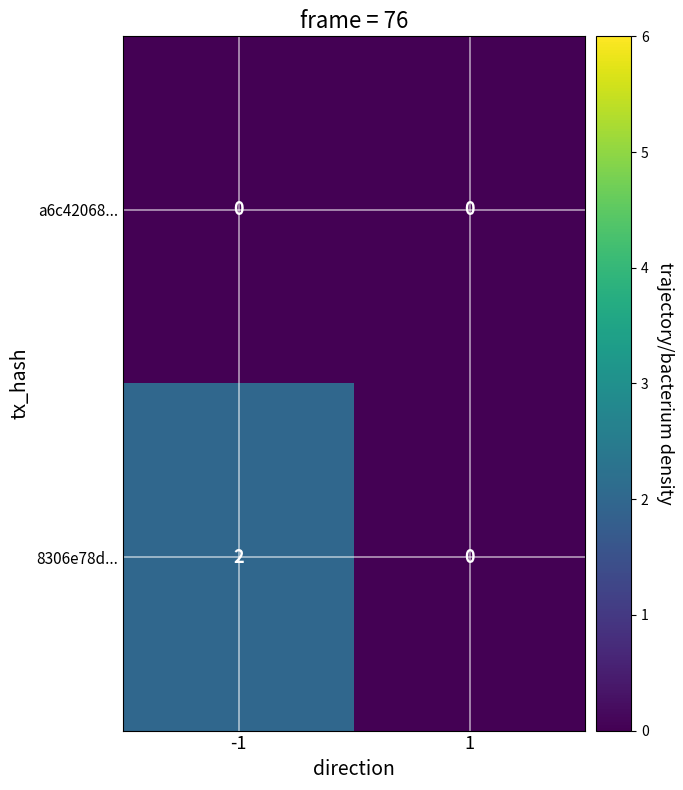

Rank the categories by 8306e78d... value from lowest to highest.

1, -1